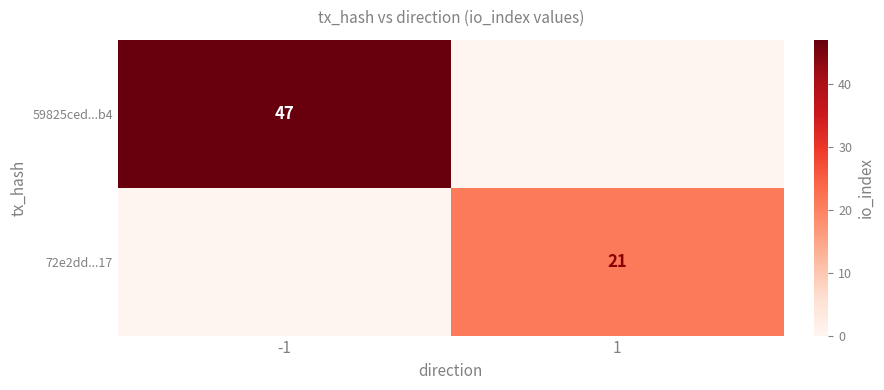

Is it true that 59825ced...b4 equals 47 at -1?

True